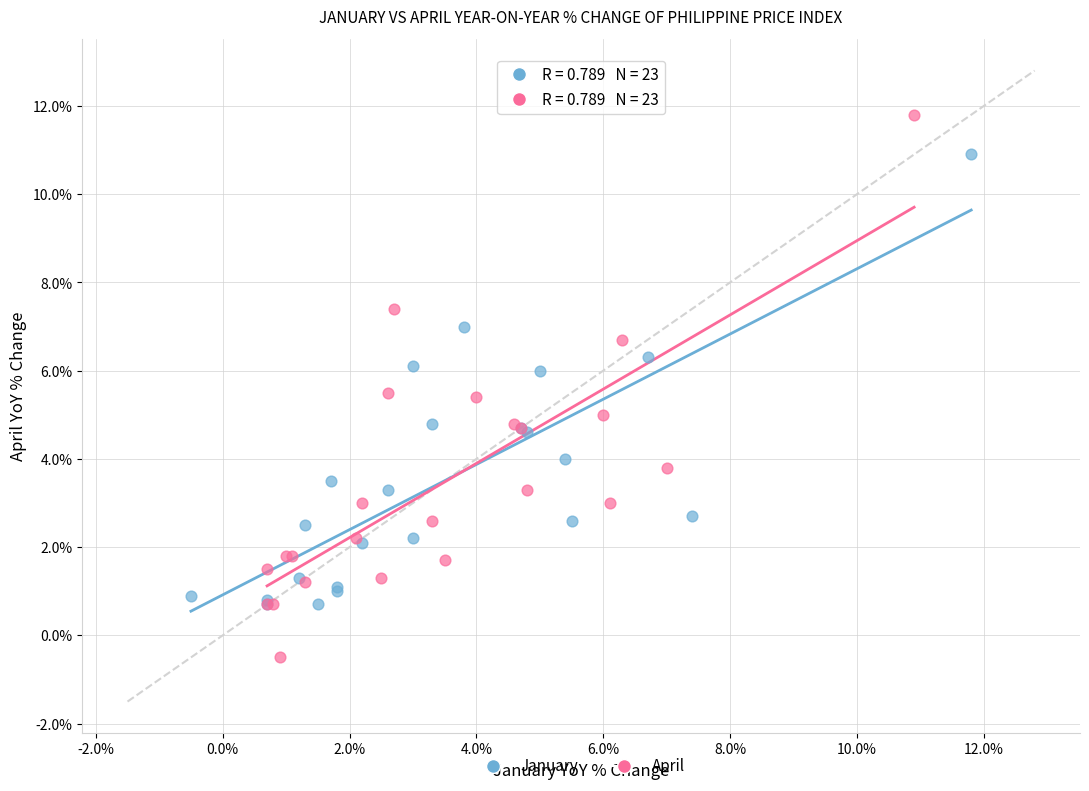

Which series has the largest Y range (max minus min)?

April